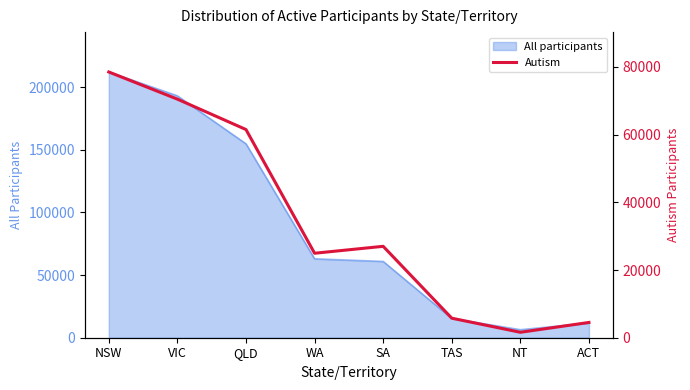

Which category has the highest value across all series?

NSW